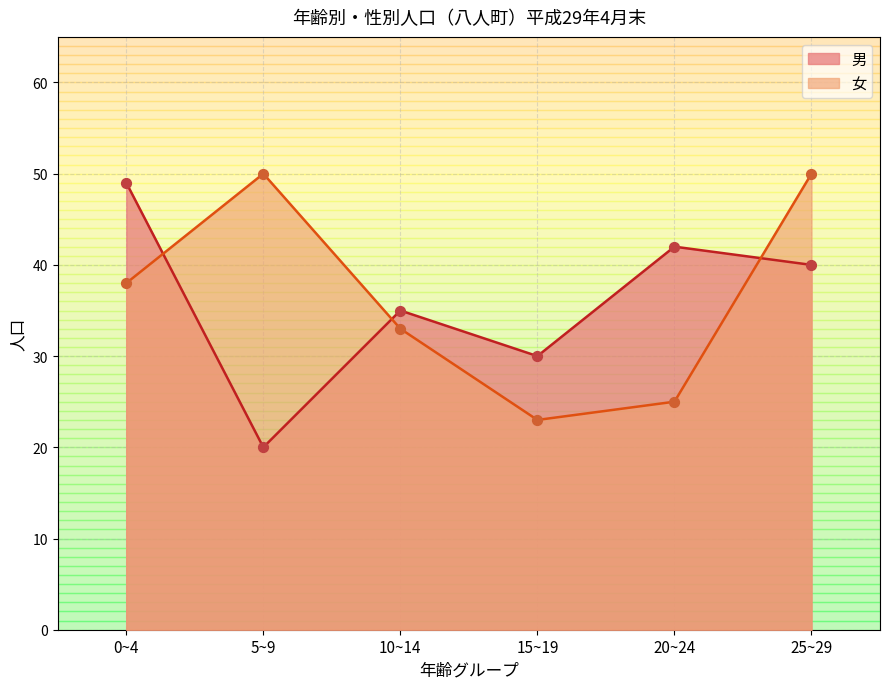

Which series reaches the maximum Y coordinate?

女